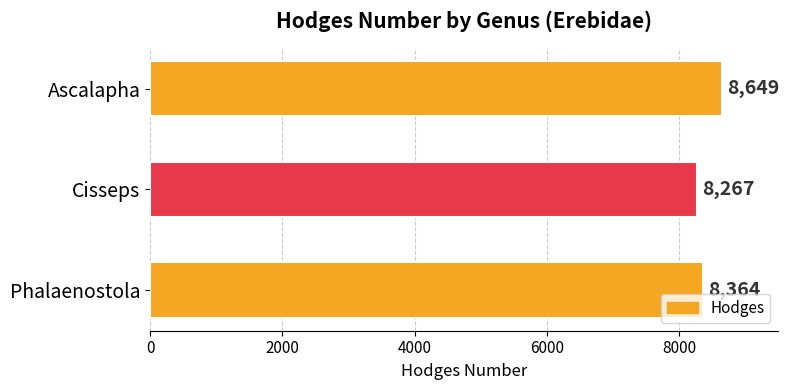

Between Phalaenostola and Ascalapha, which is larger?

Ascalapha